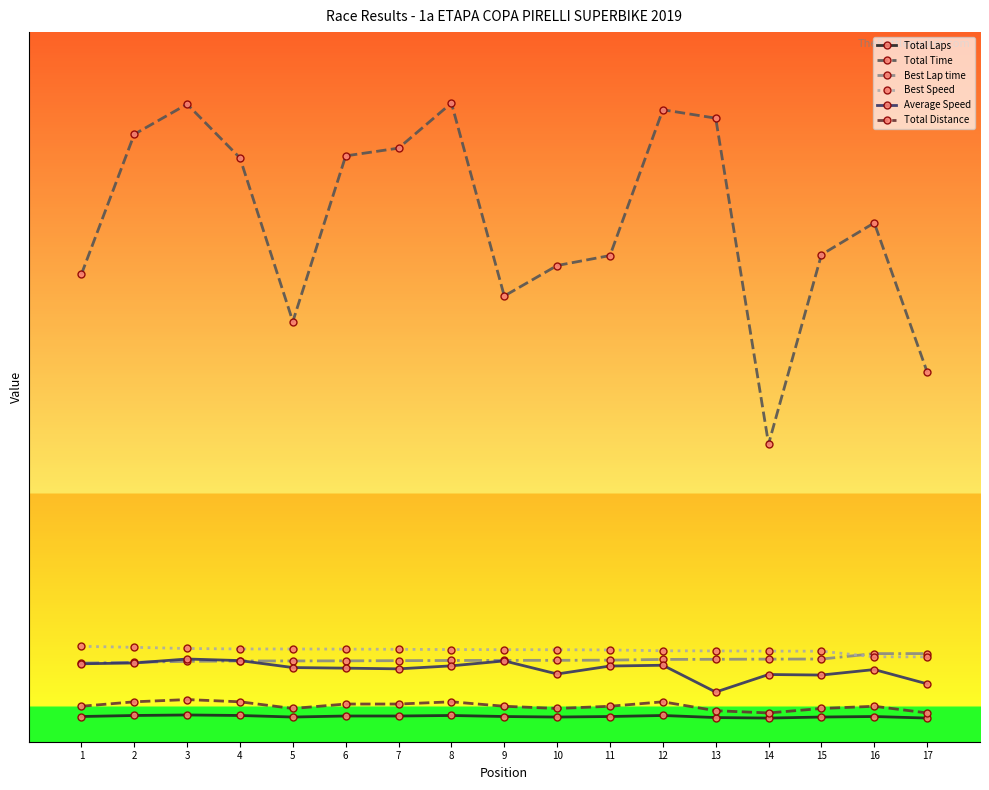

The Best Lap time series shows 18.6 at 17. True or false?

True